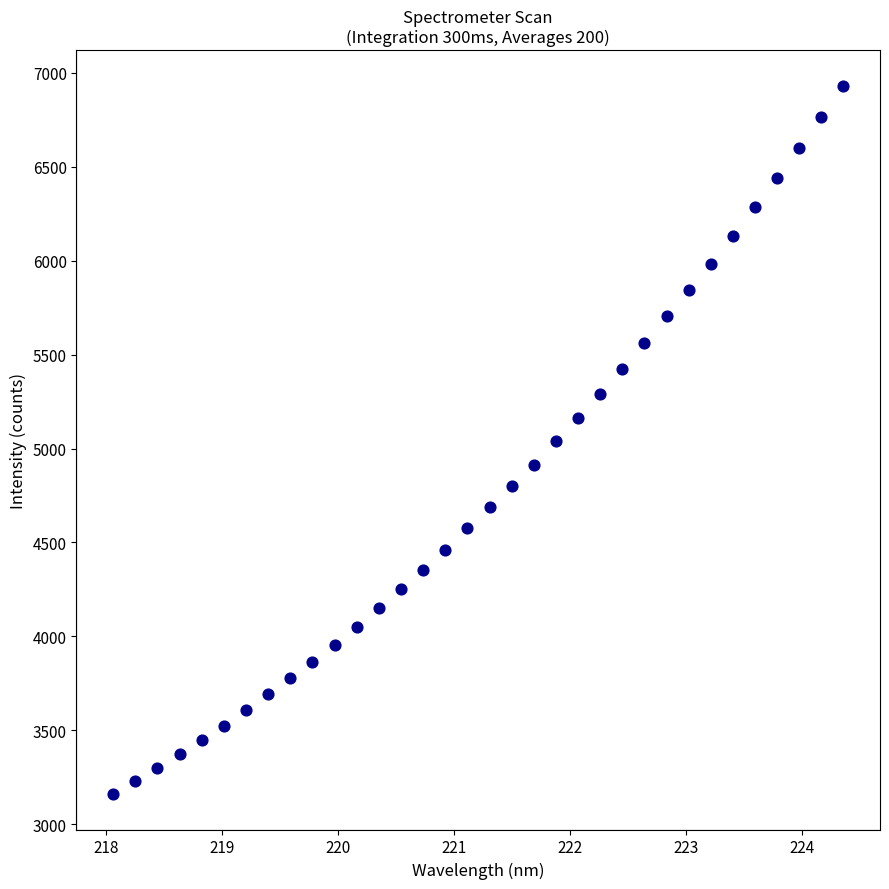

What is the range of X values (max minus min)?

6.3